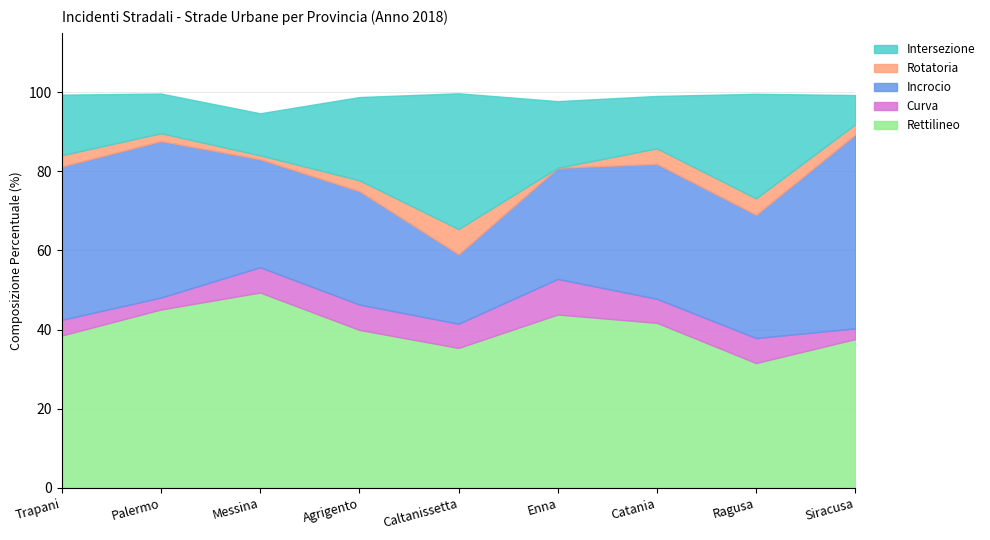

Does the chart have visible grid lines?

Yes